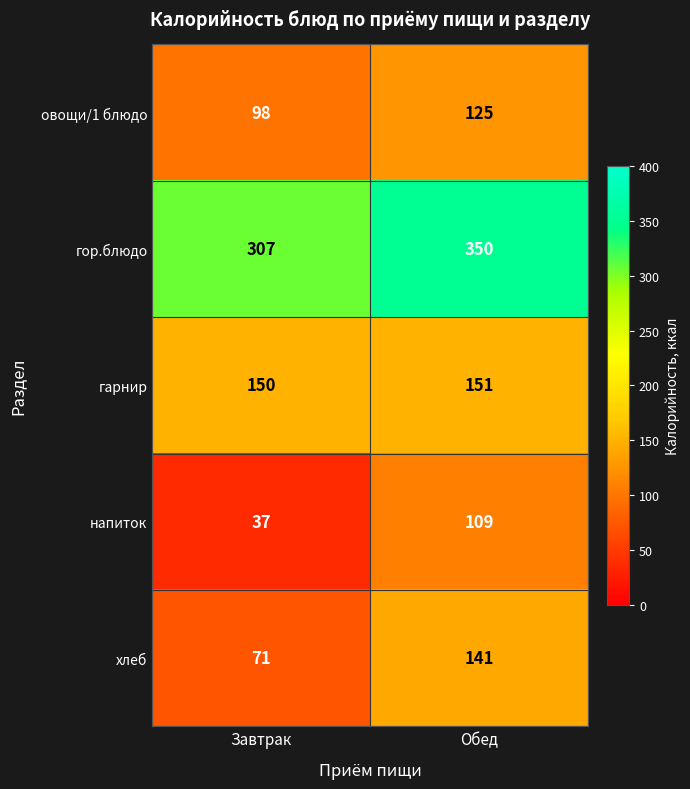

At which label is напиток closest to 73?

Завтрак